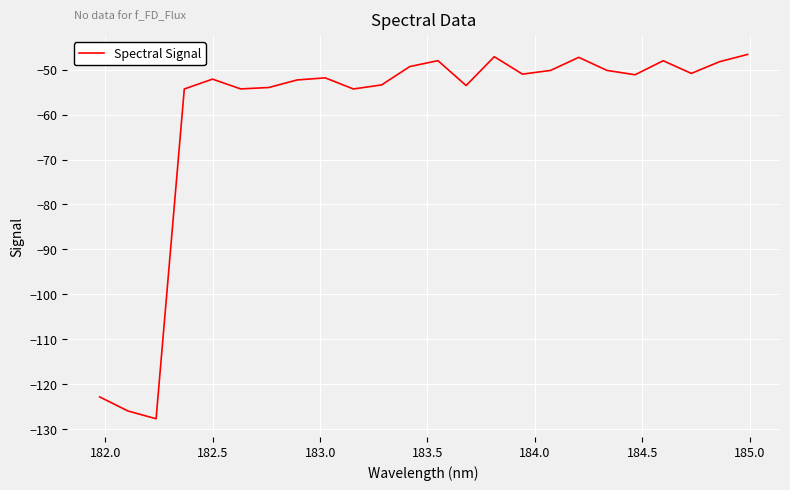

What is the difference between the maximum and minimum values?

81.0